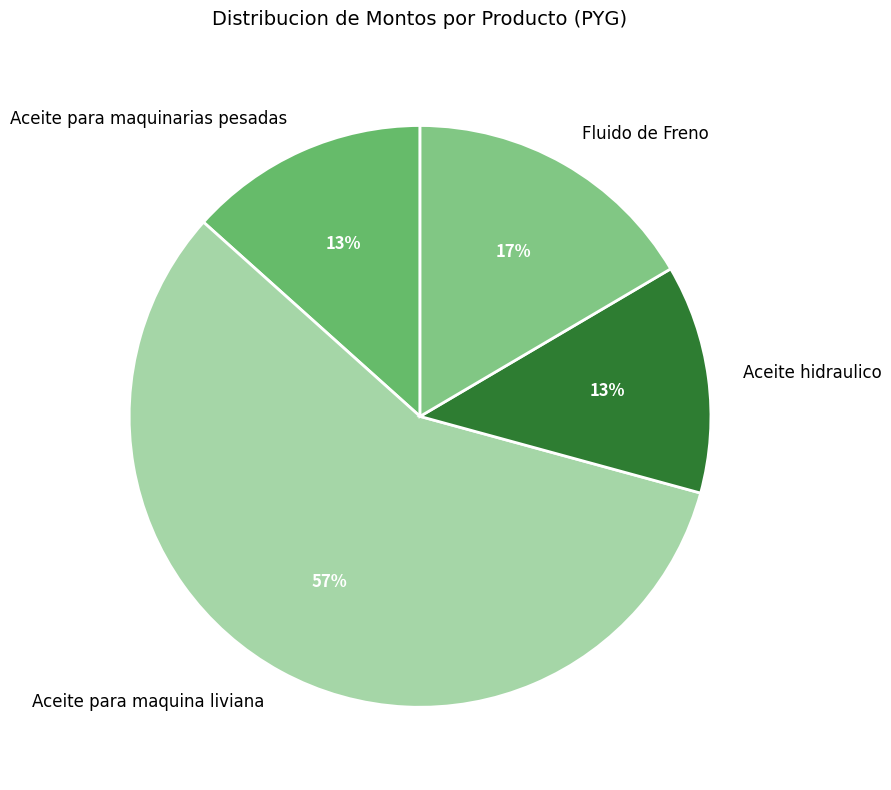

Which category has the biggest portion of the pie?

Aceite para maquina liviana